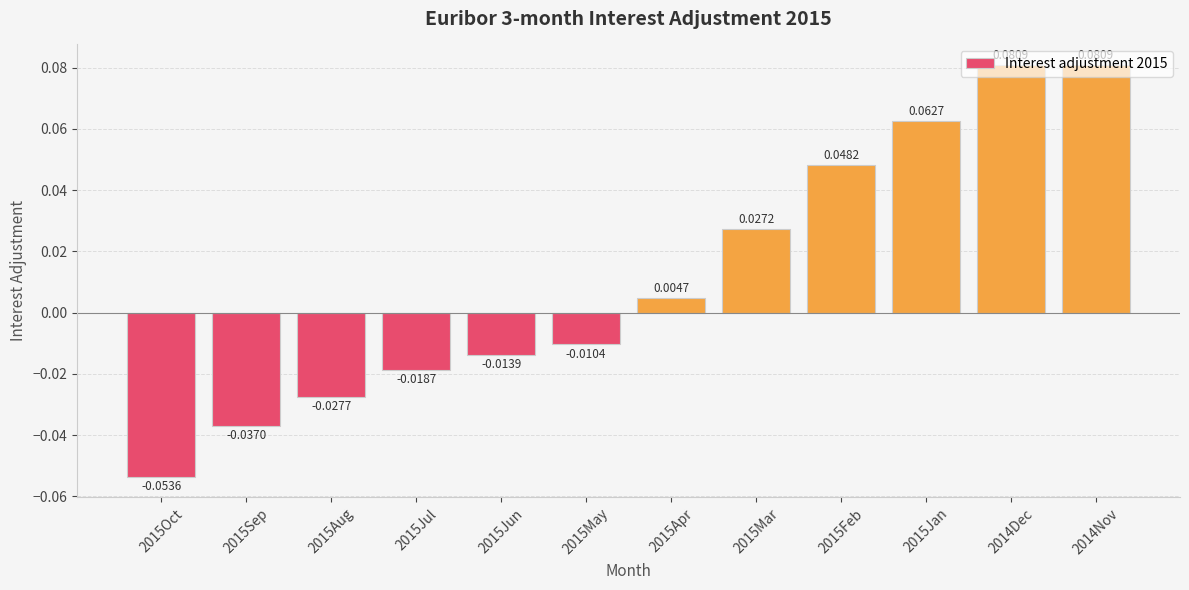

Which has a higher value, 2015Aug or 2015Apr?

2015Apr